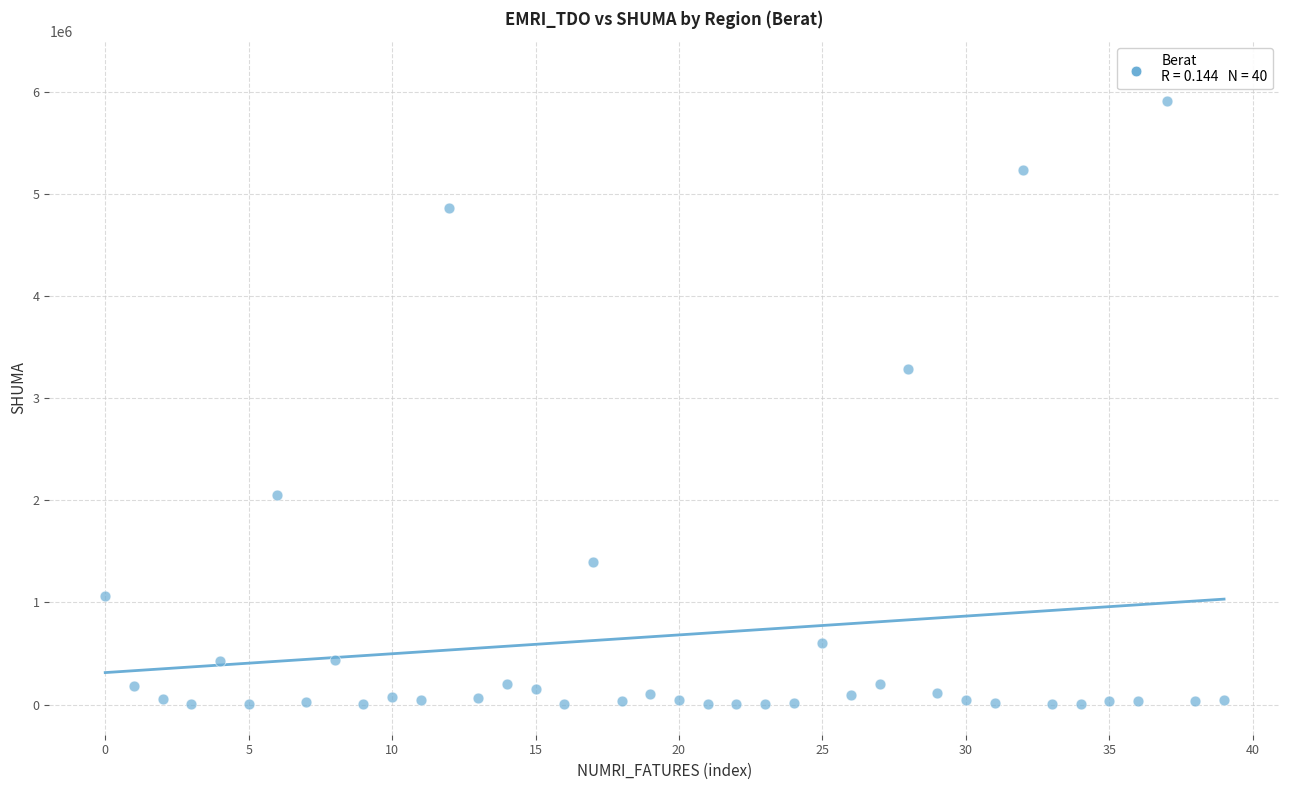

What is the range of Y values (max minus min)?

5902000